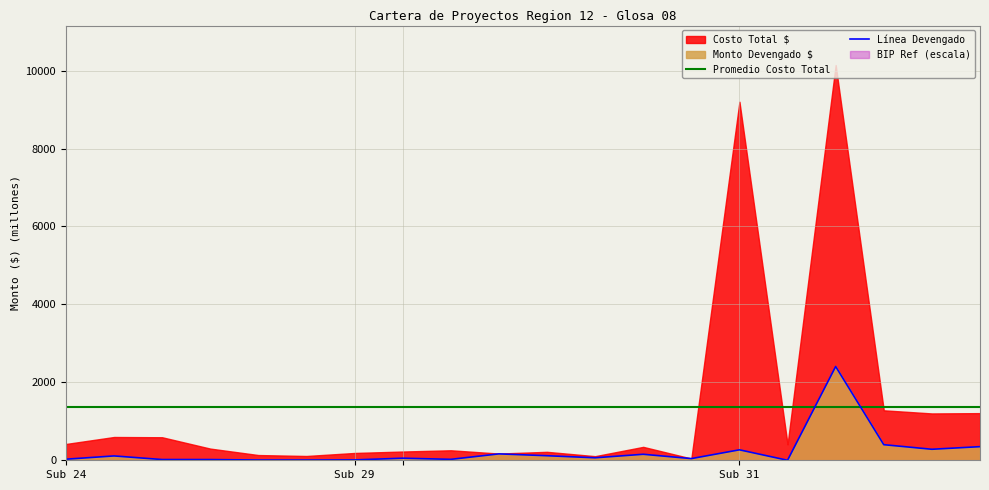

What is the smallest value displayed?

0.1